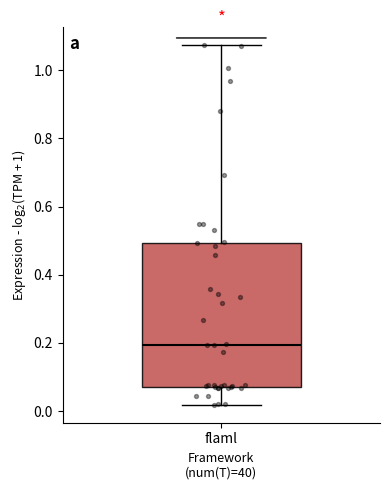

Where is the lower edge of the box for flaml on the y-axis? The values are not printed on the chart, so give them approximately, as read against the axis.

0.08